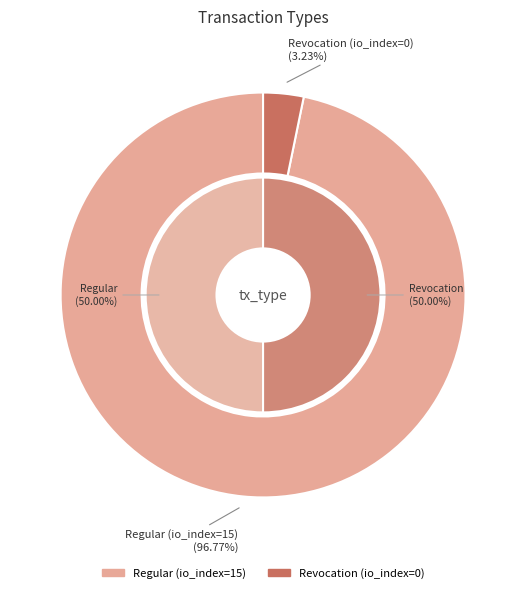

Is Regular (io_index=15) the majority of the pie?

Yes